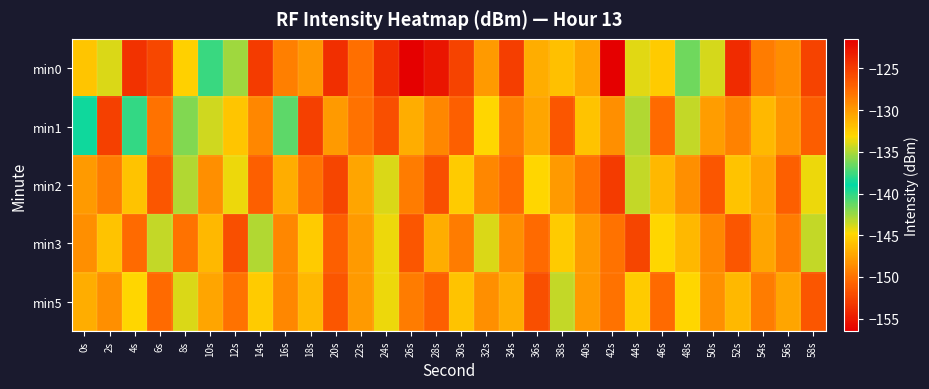

At how many categories does at least one series exceed -144?

30